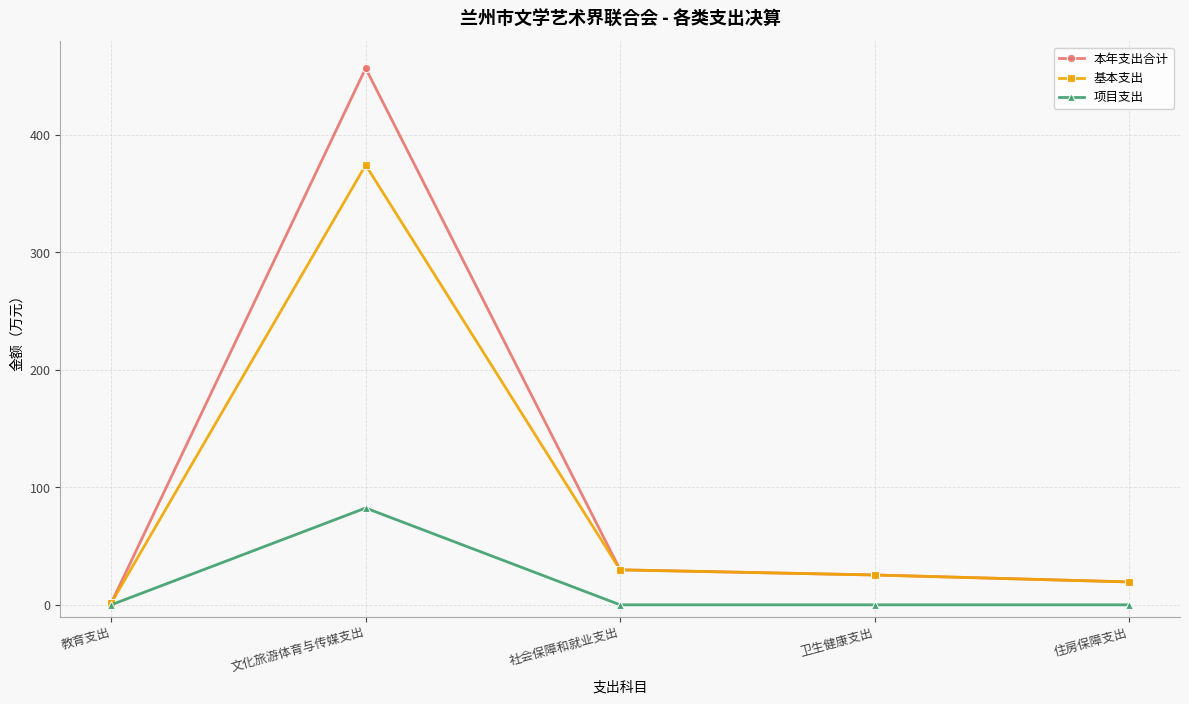

How many data points in 本年支出合计 are above 25?

3